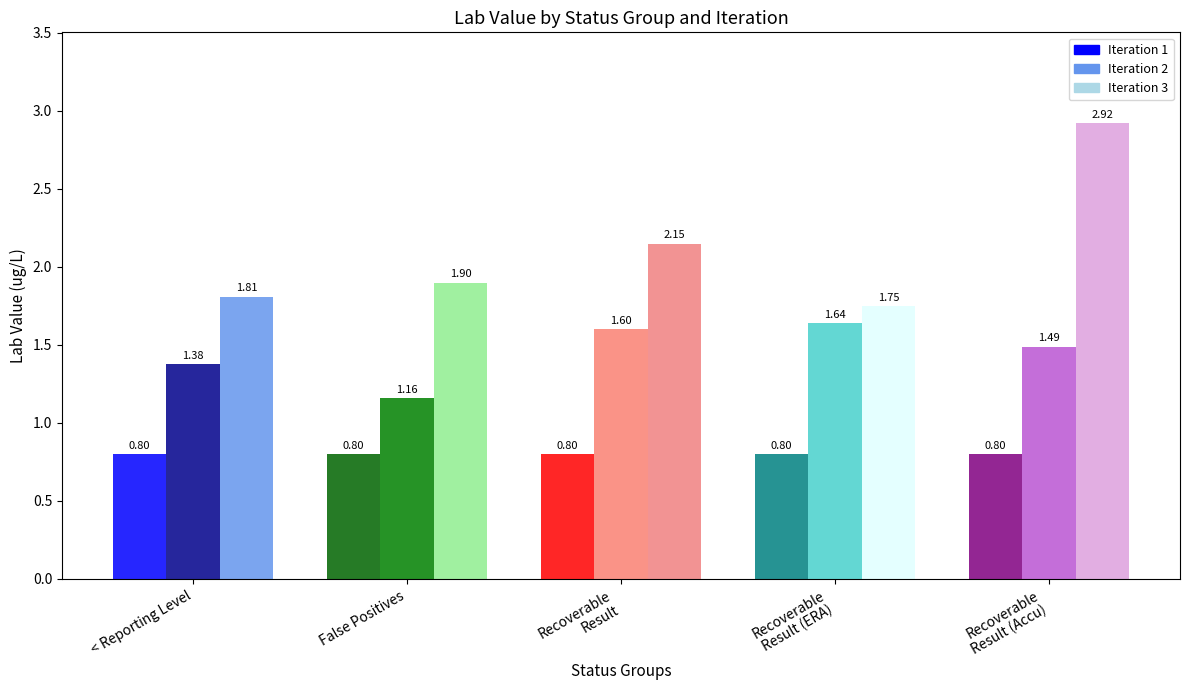

Which series has the largest total across all categories?

Iteration 3